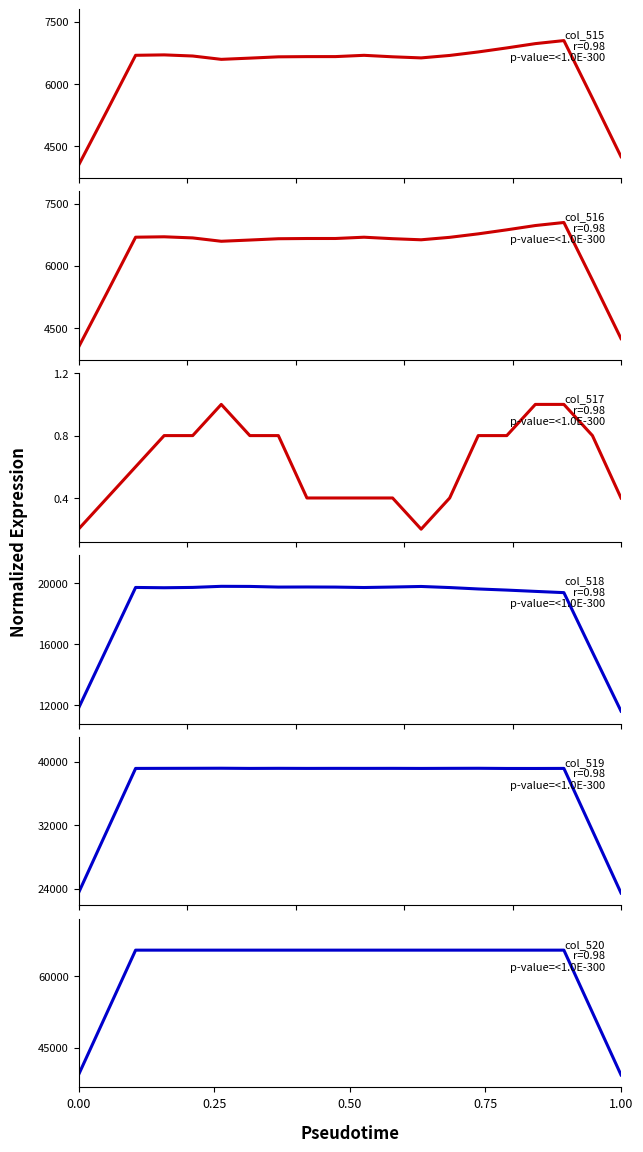

How many lines are shown in the chart?

6